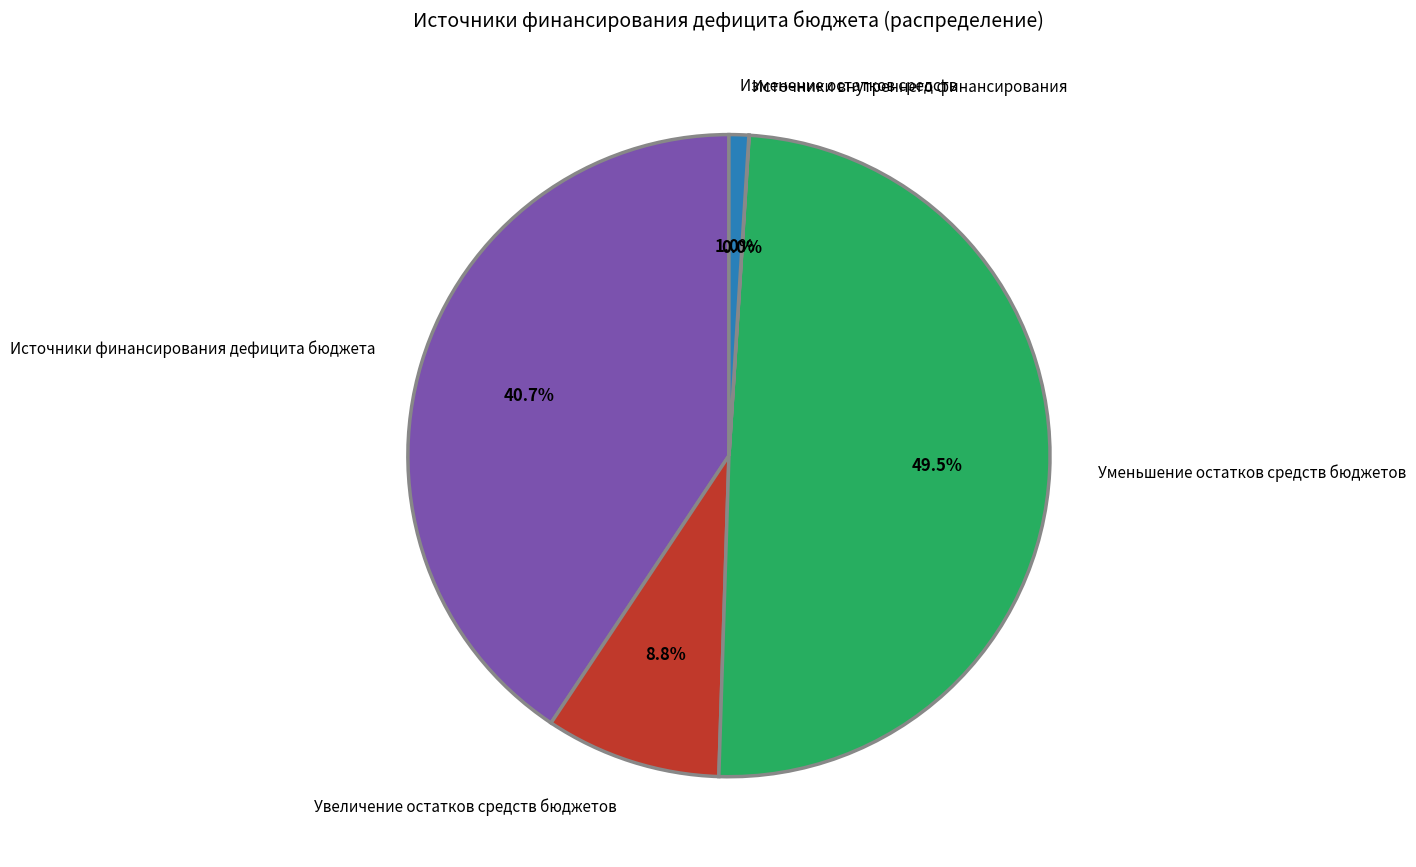

Is there any slice that represents more than half of the pie?

No